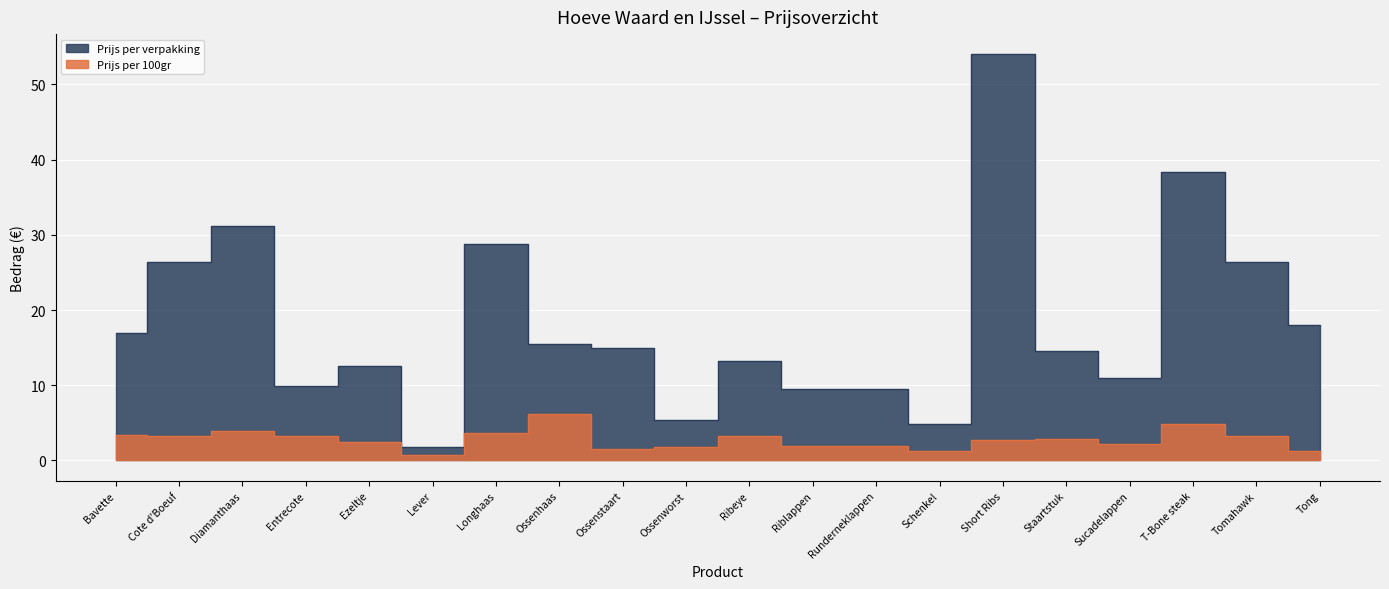

What is the sum of the Prijs per 100gr values at Ezeltje and Cote d'Boeuf?

5.8